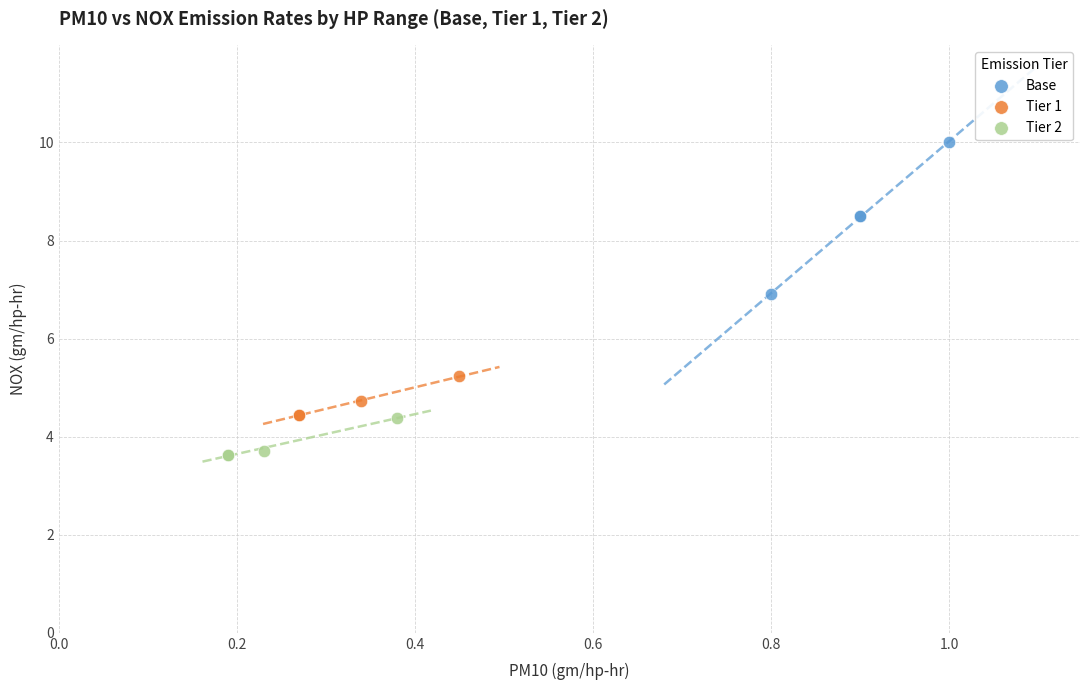

Which series contains the lowest Y value?

Tier 2